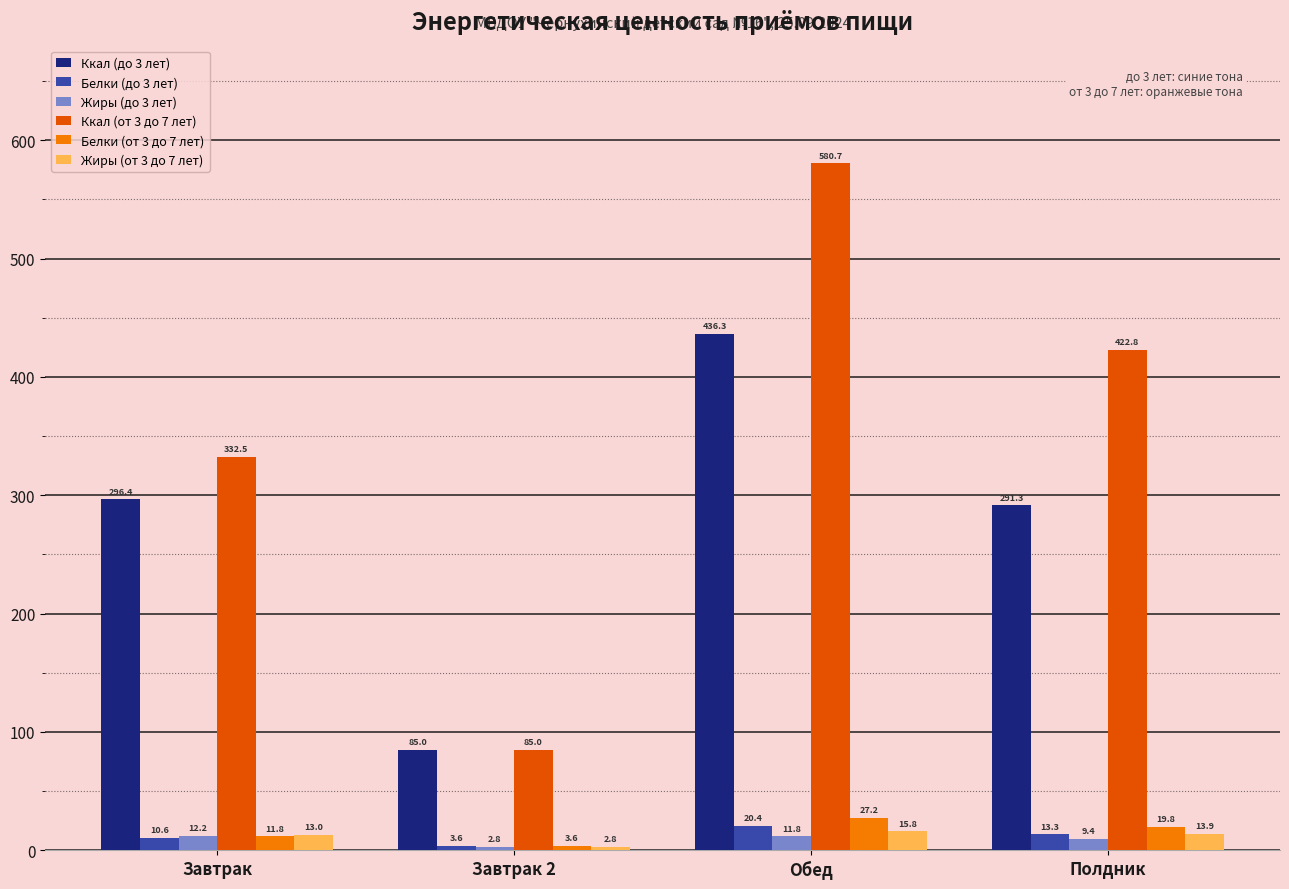

What is the value of the Жиры (до 3 лет) bar at the 2nd from the left?

2.8